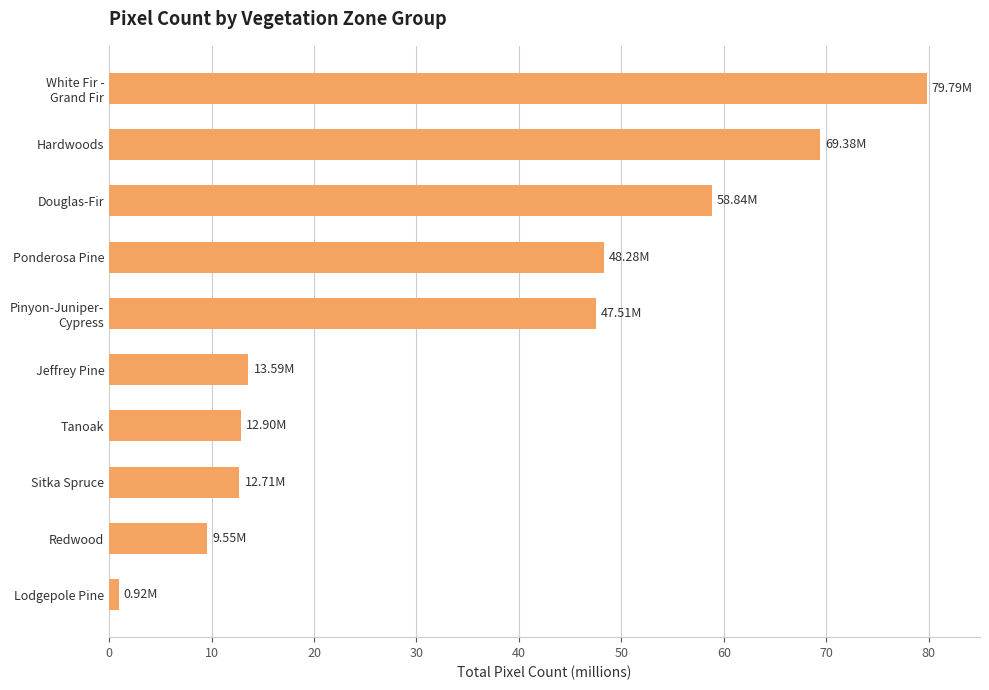

What is the difference between the maximum and second lowest values?

70.2